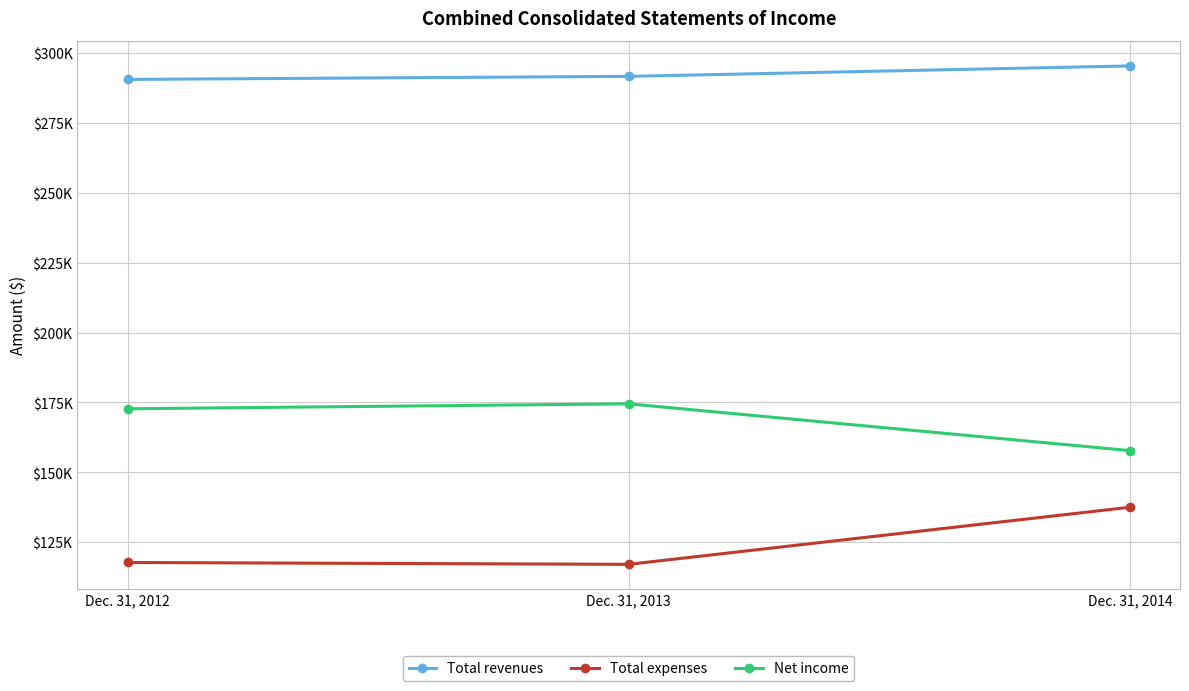

Does the chart have visible grid lines?

Yes